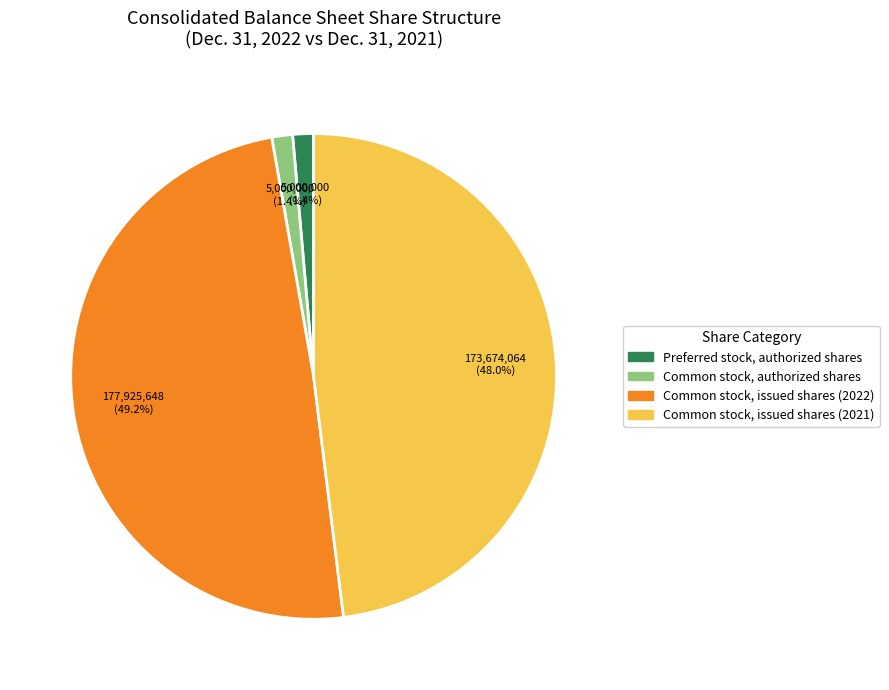

How many slices are in this pie chart?

4